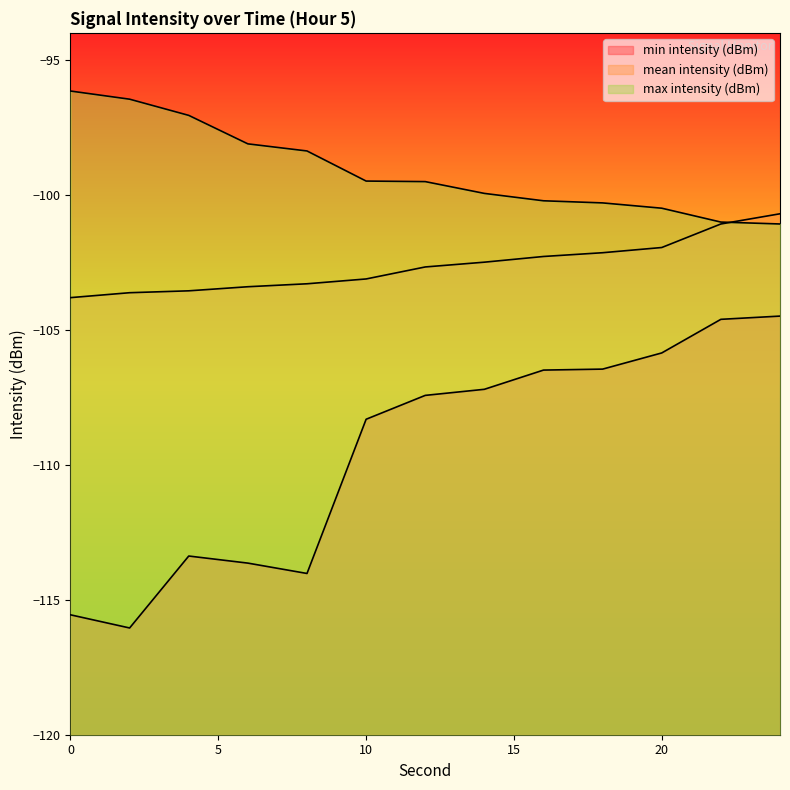

True or false: mean intensity (dBm) and min intensity (dBm) cross at least once.

False